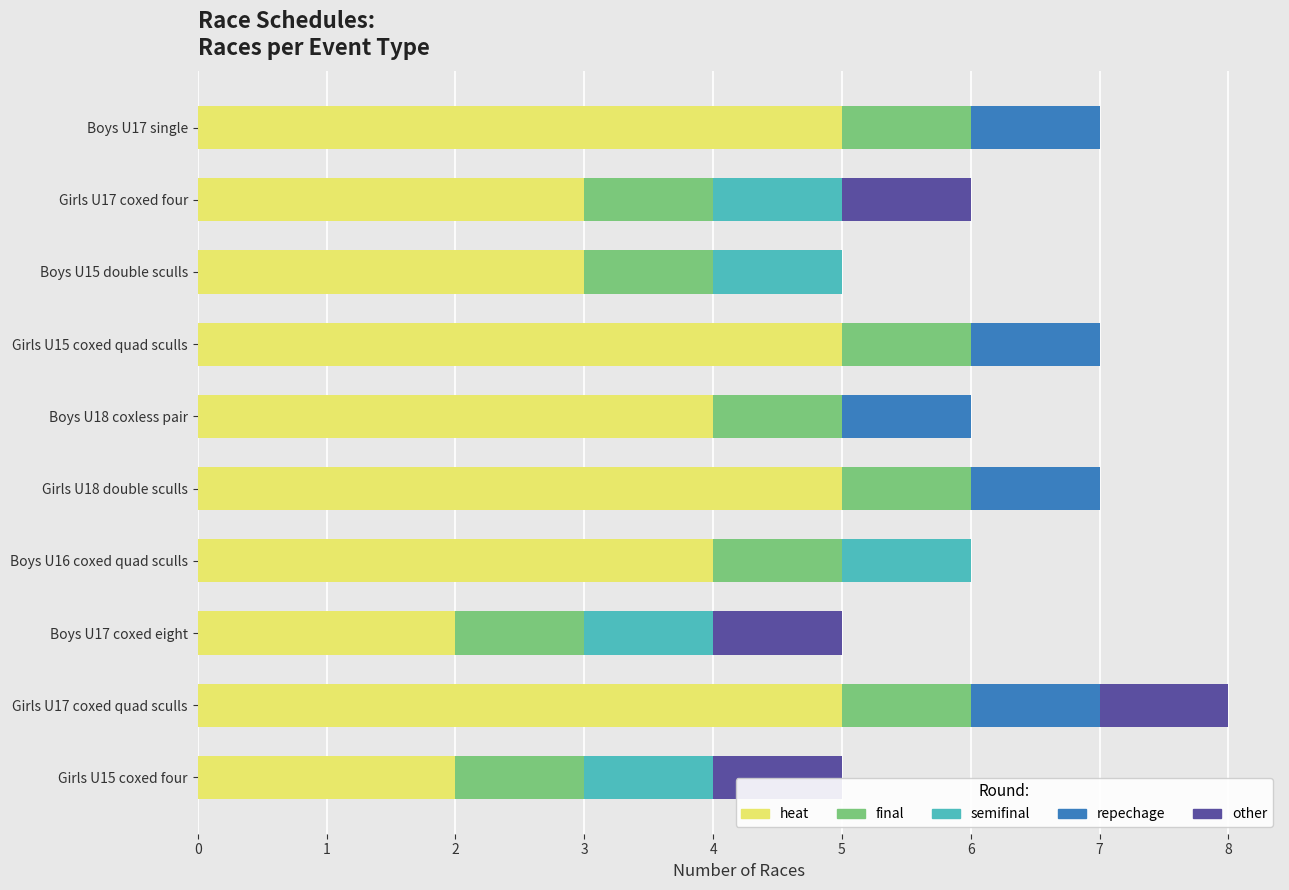

What is the maximum value for heat?

5